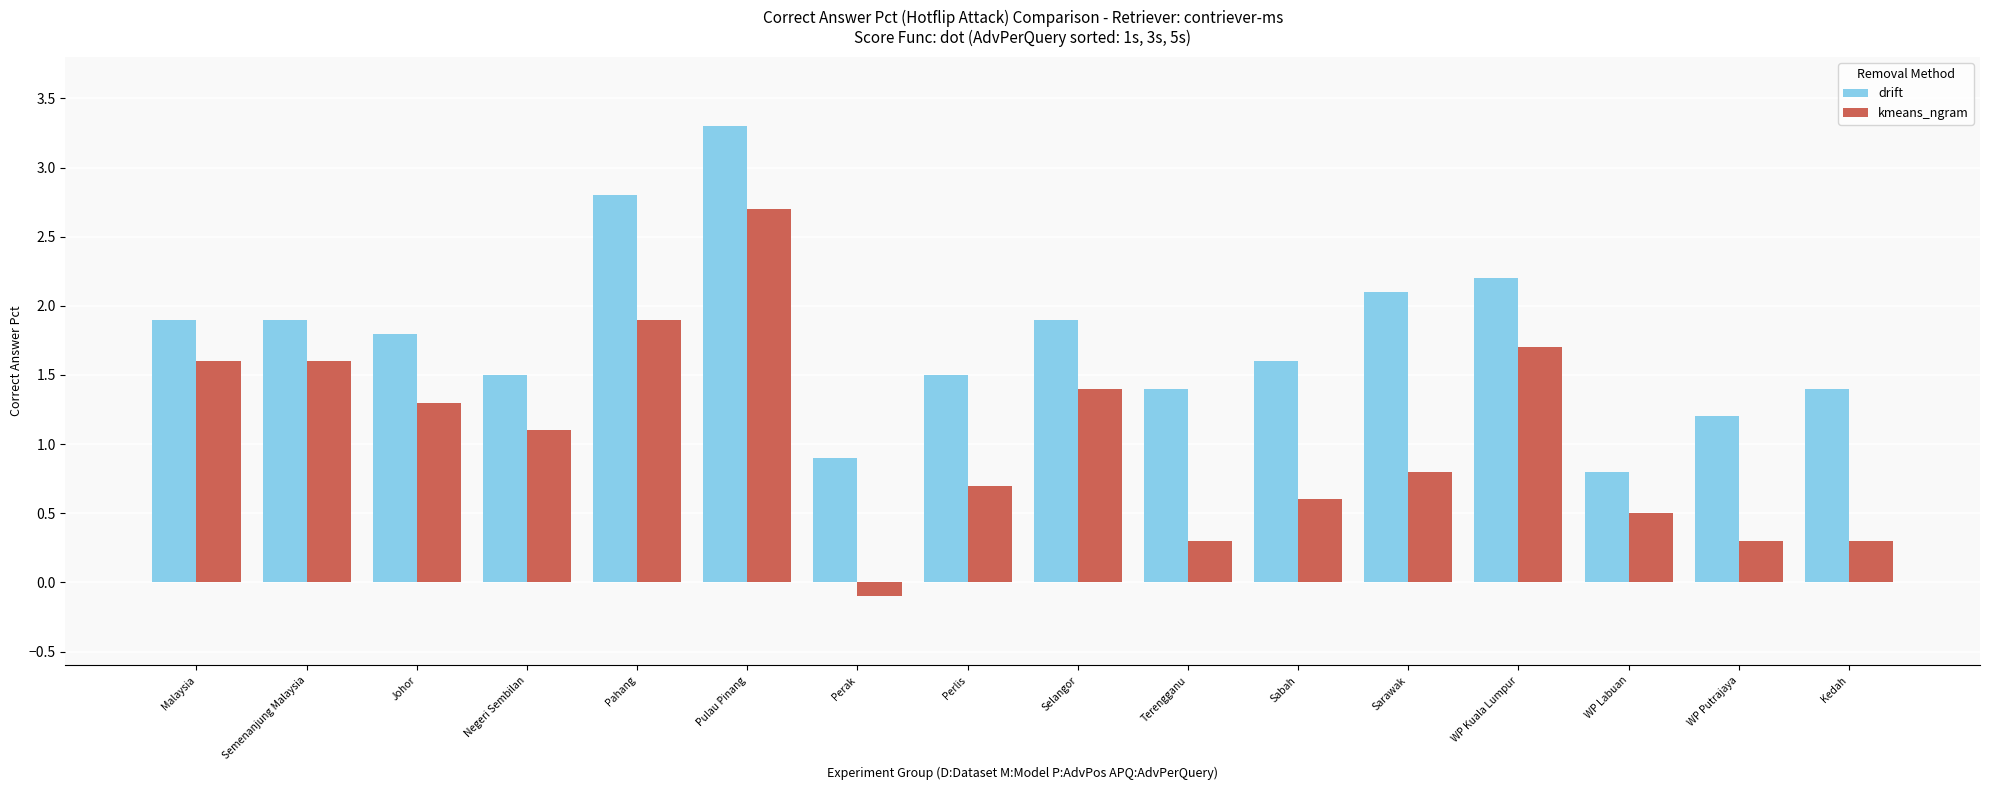

What is the label of the 15th bar from the left?

WP Putrajaya